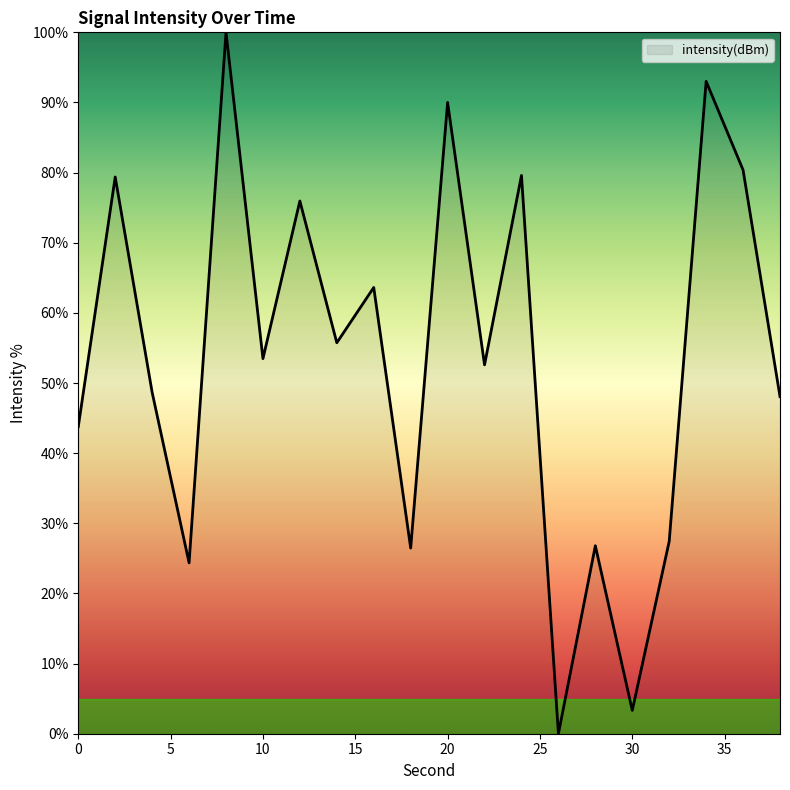

True or false: the data has more than 1 interior local peaks.

True